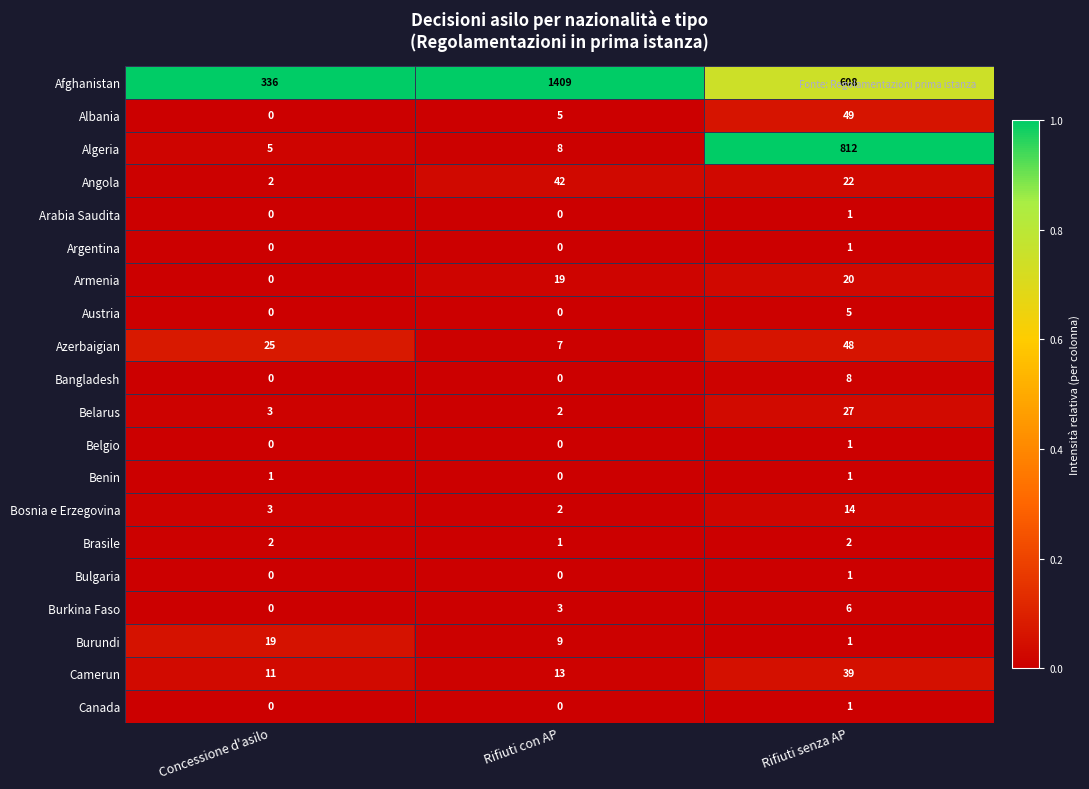

Which series has the widest spread of values?

Afghanistan